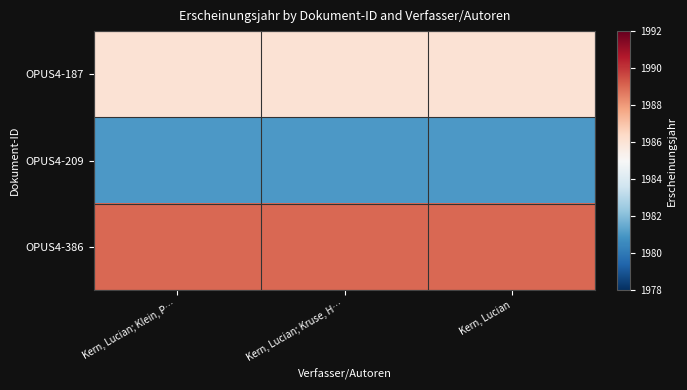

Which has a higher value, Kern, Lucian; Kruse, H… or Kern, Lucian; Klein, P…?

Kern, Lucian; Kruse, H…